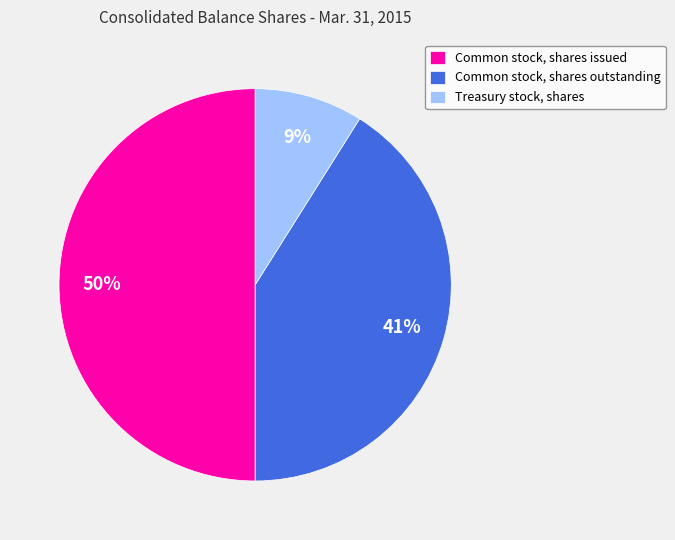

To the nearest percent, what is the average slice percentage?

33%